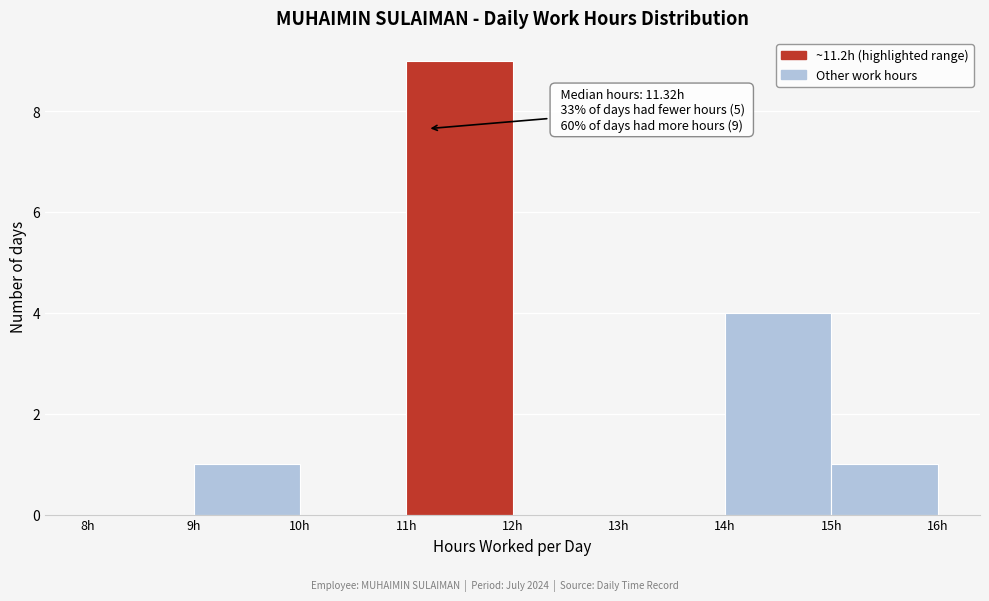

Over which range of the x-axis is the bar tallest?

11 to 12